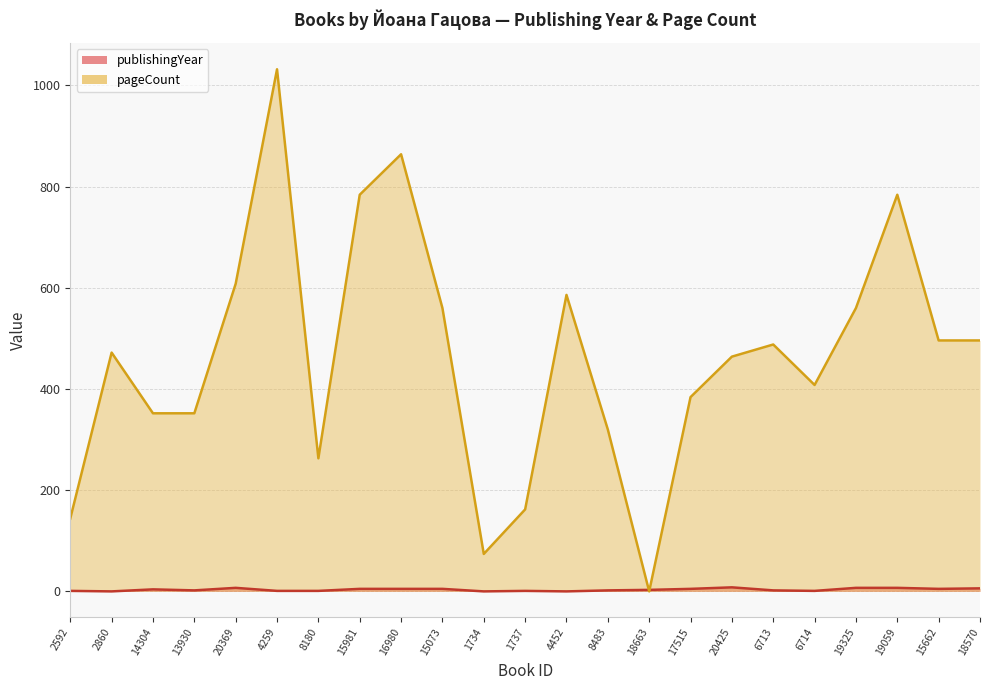

Reading right to left, extract all data points from this chart.

publishingYear: 18570=6	15662=5	19059=7	19325=7	6714=1	6713=2	20425=8	17515=5	18663=3	8483=2	4452=0	1737=1	1734=0	15073=5	16980=5	15981=5	8180=1	4259=1	20369=7	13930=2	14304=4	2860=0	2592=1
pageCount: 18570=496	15662=496	19059=784	19325=560	6714=408	6713=488	20425=464	17515=384	18663=0	8483=320	4452=586	1737=162	1734=74	15073=560	16980=864	15981=784	8180=263	4259=1032	20369=608	13930=352	14304=352	2860=472	2592=144